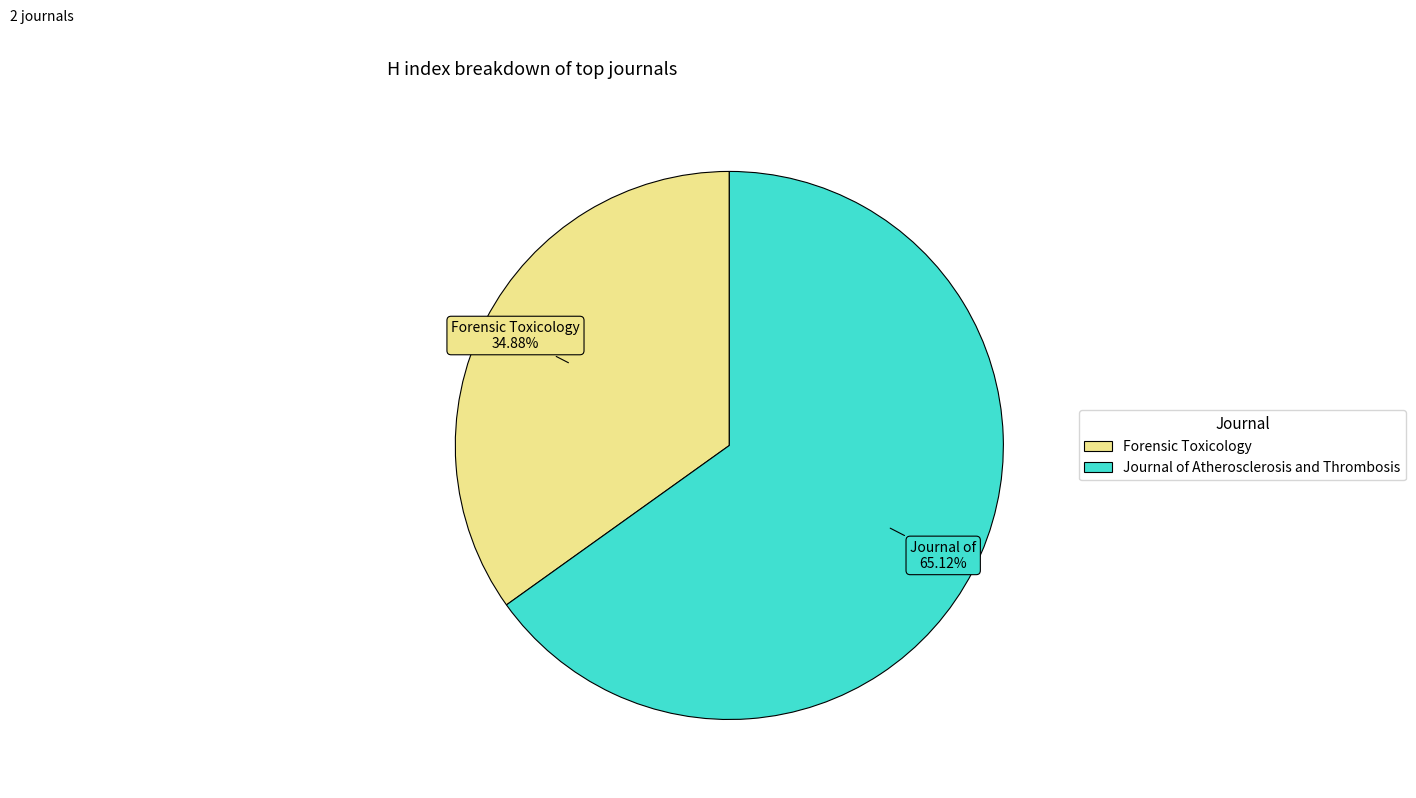

To the nearest percent, what percentage of the pie is Forensic Toxicology?

35%